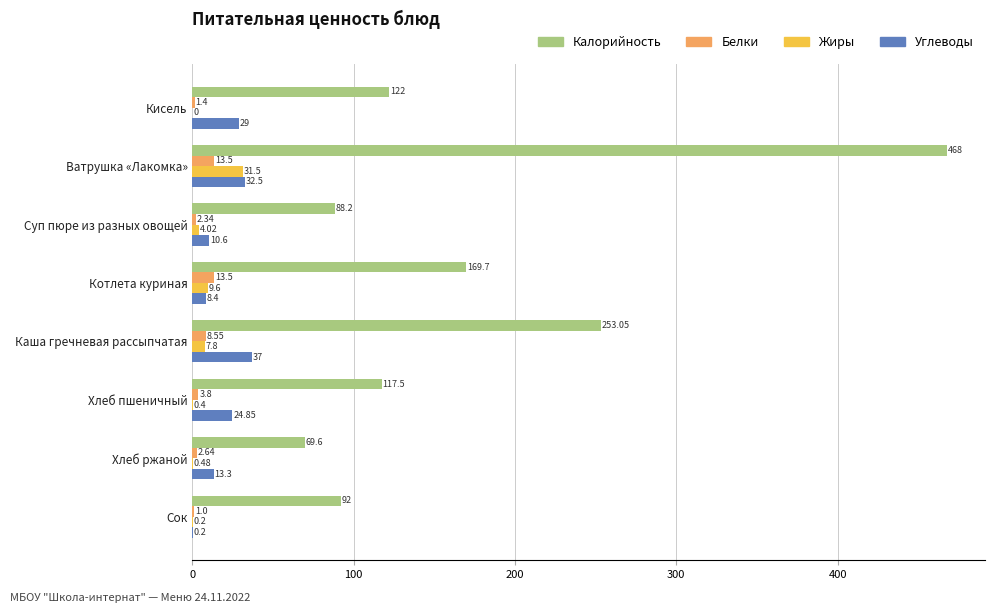

How many data points in Углеводы are above 24?

4